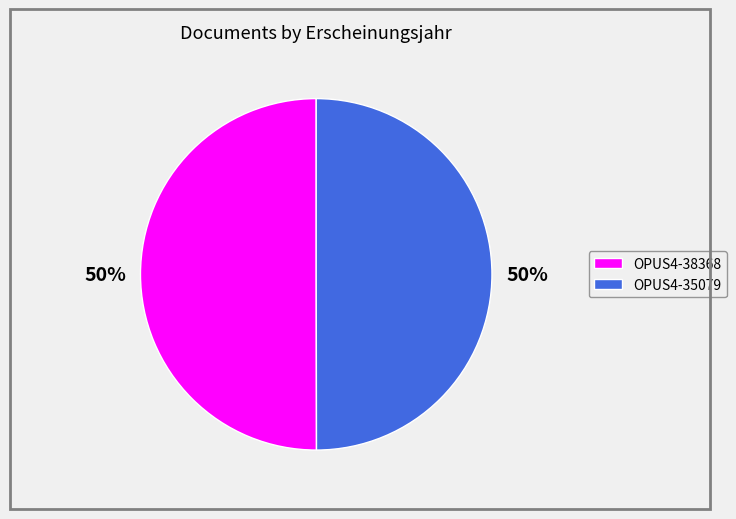

What is the ratio of the value at OPUS4-35079 to the value at OPUS4-38368?

1.0